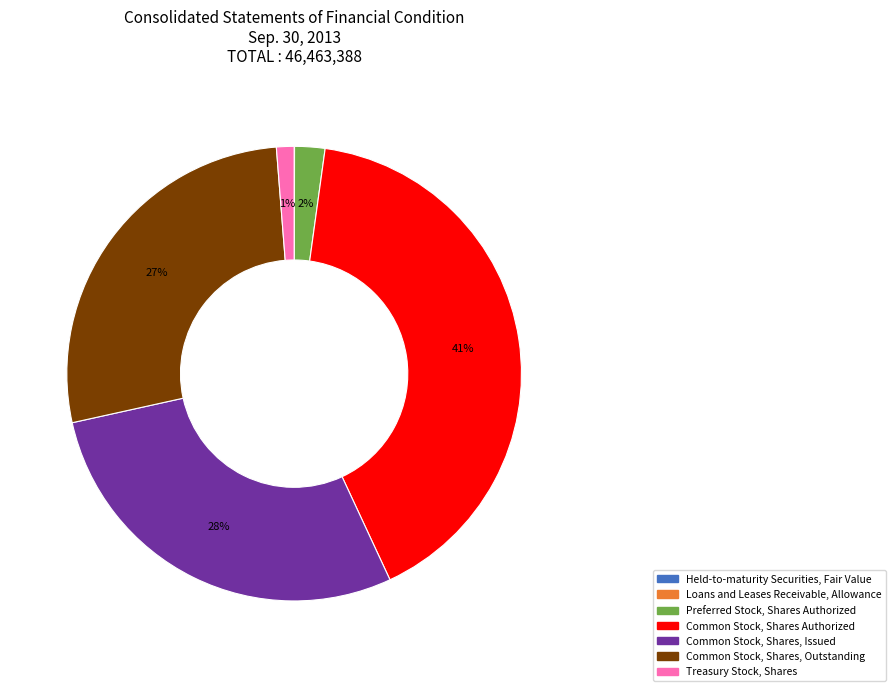

What is the largest slice in the pie chart?

Common Stock, Shares Authorized